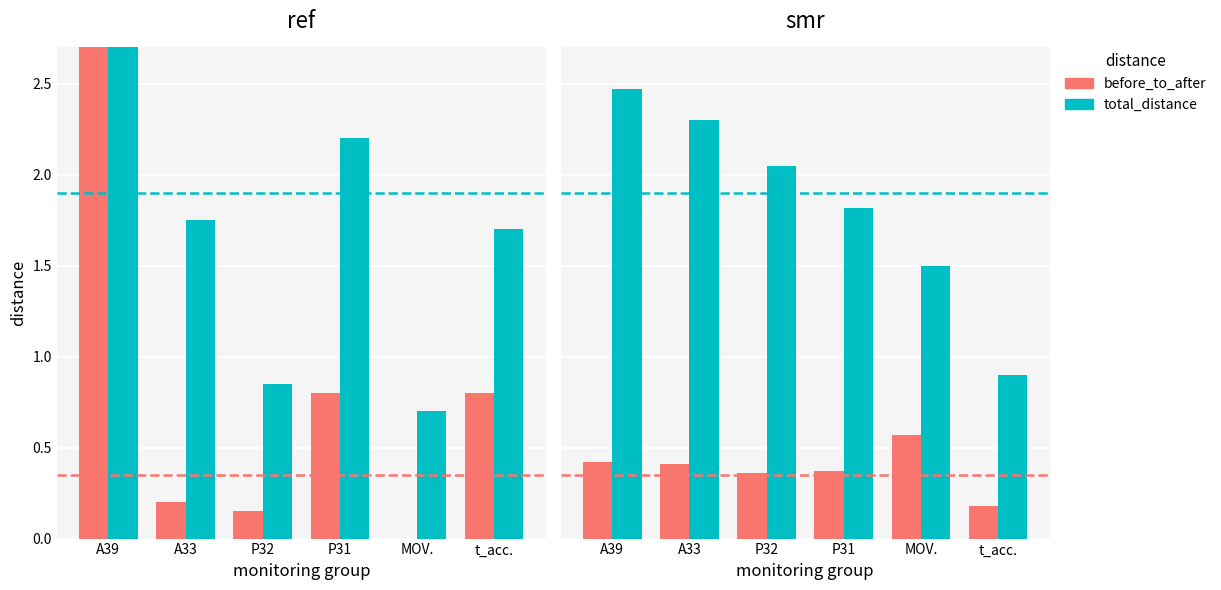

What is the difference between the maximum and second lowest values in the total_distance series?

1.0